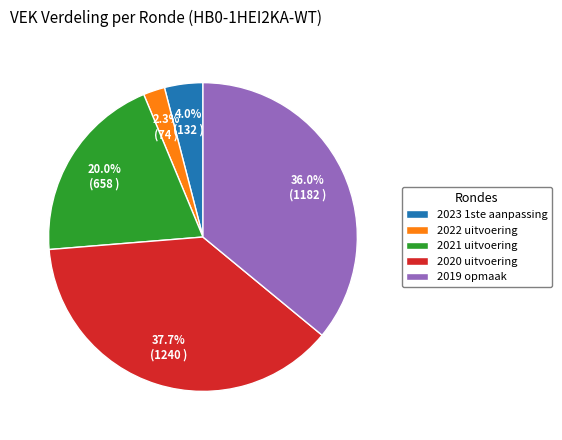

To the nearest percent, what portion does 2022 uitvoering represent?

2%